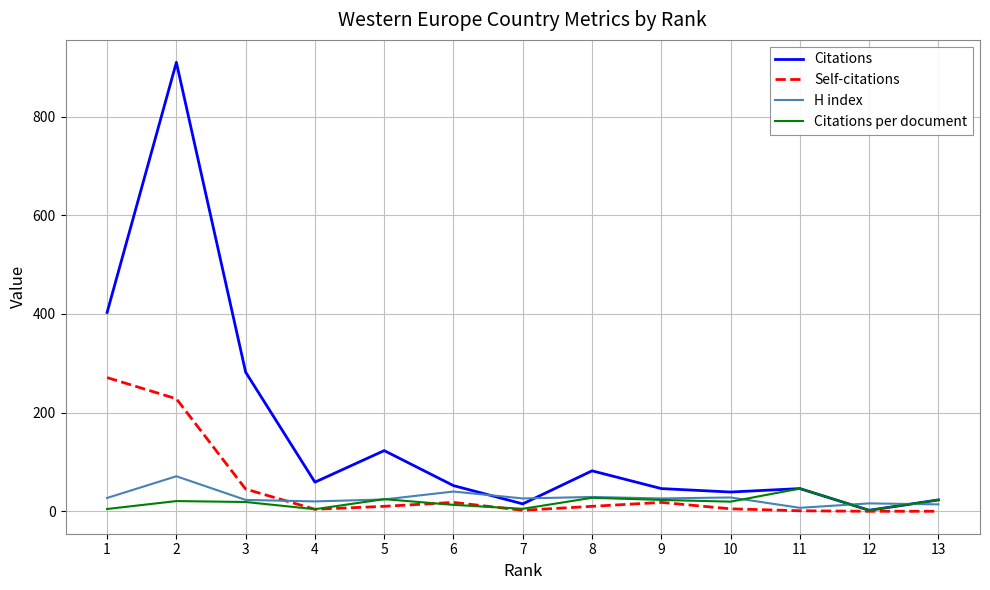

The value of Citations at 13 is 23.0. True or false?

True